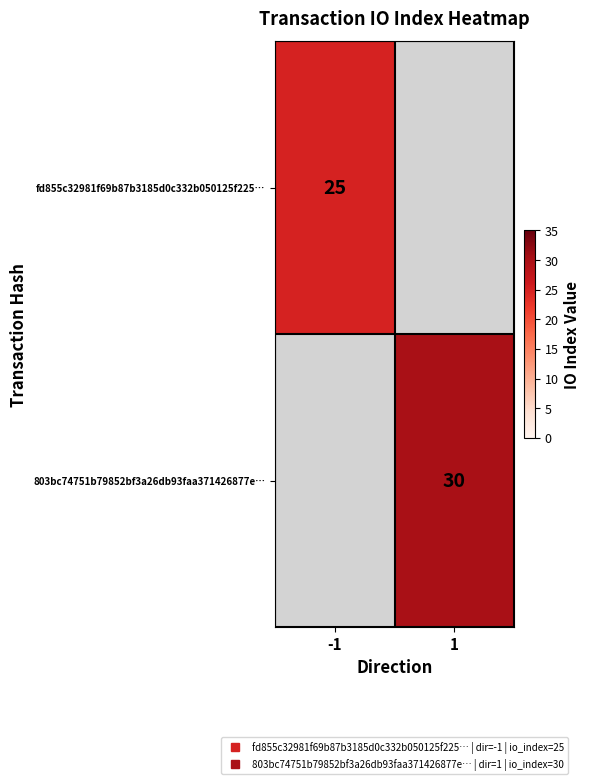

How many data points does each series have?

2